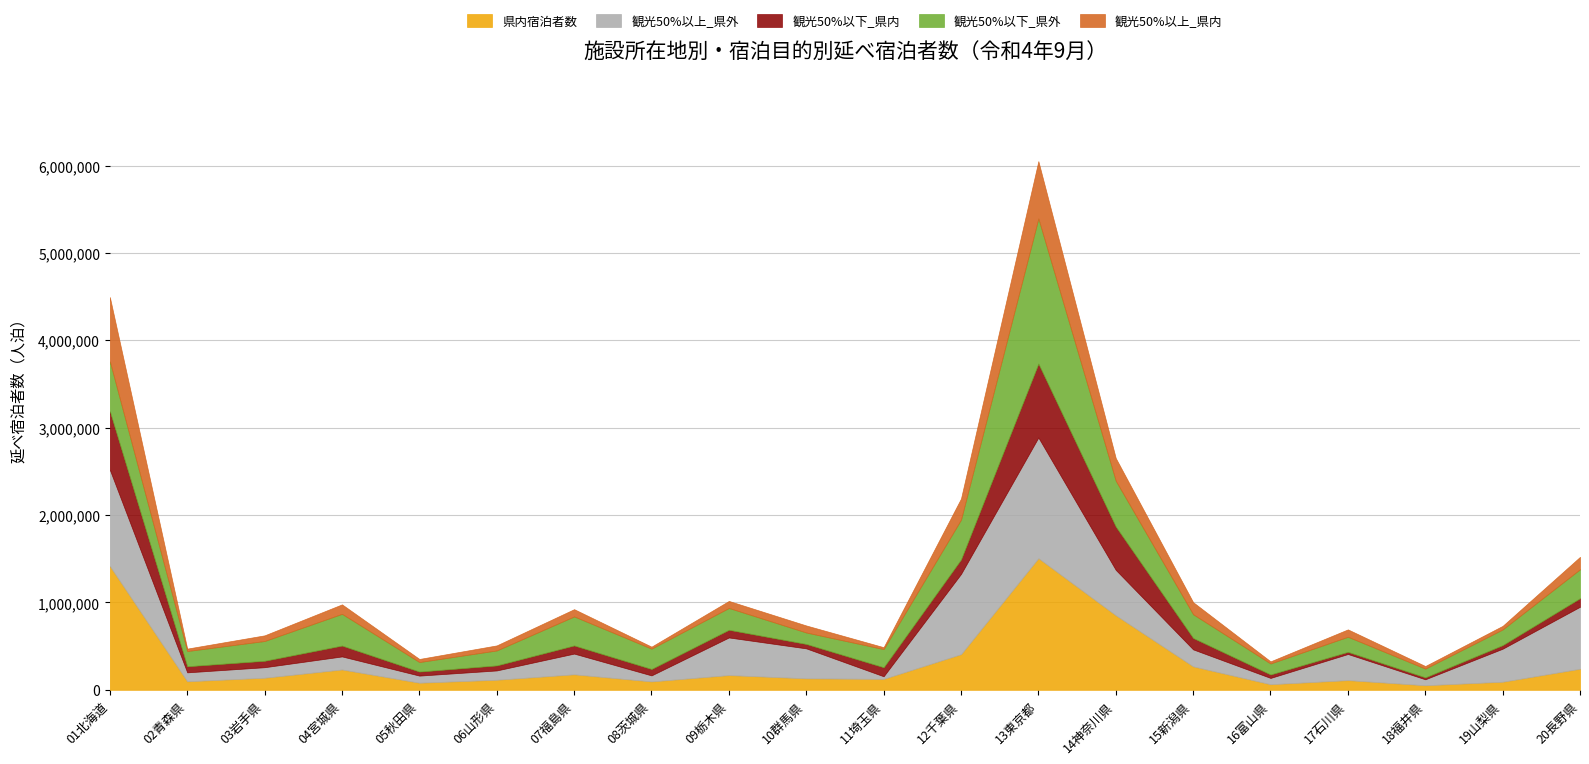

Where is the first local minimum for 観光50%以下_県内?

02青森県